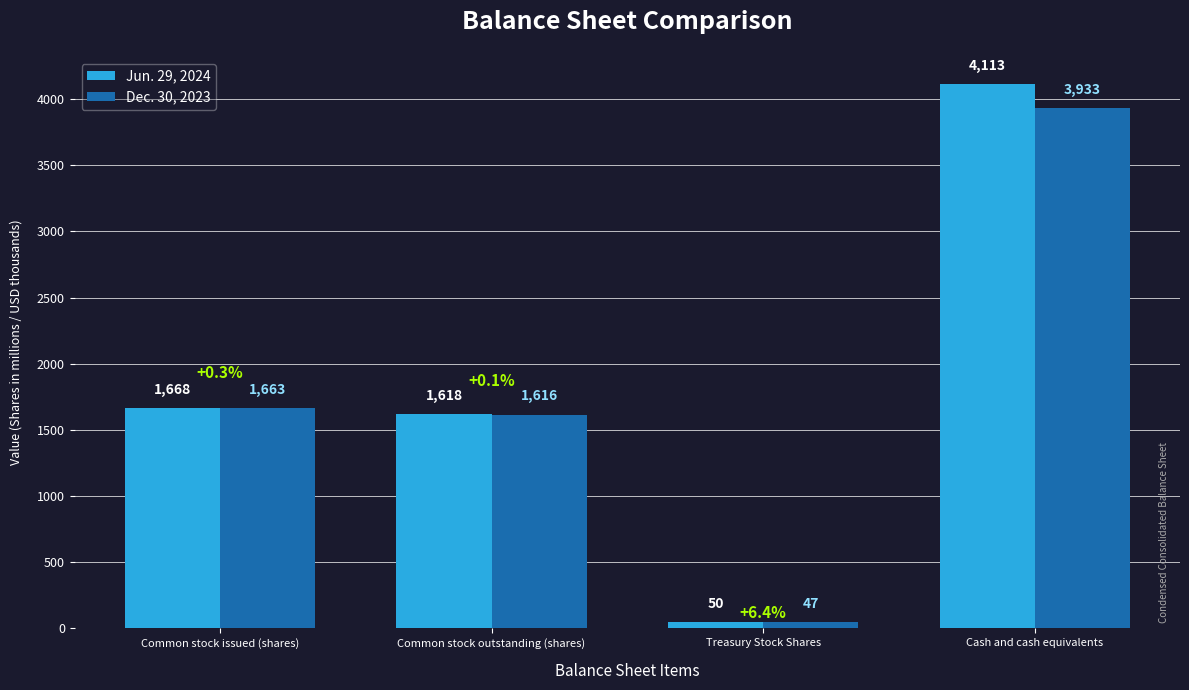

What is the difference between the Dec. 30, 2023 values at Common stock issued (shares) and Cash and cash equivalents?

2270